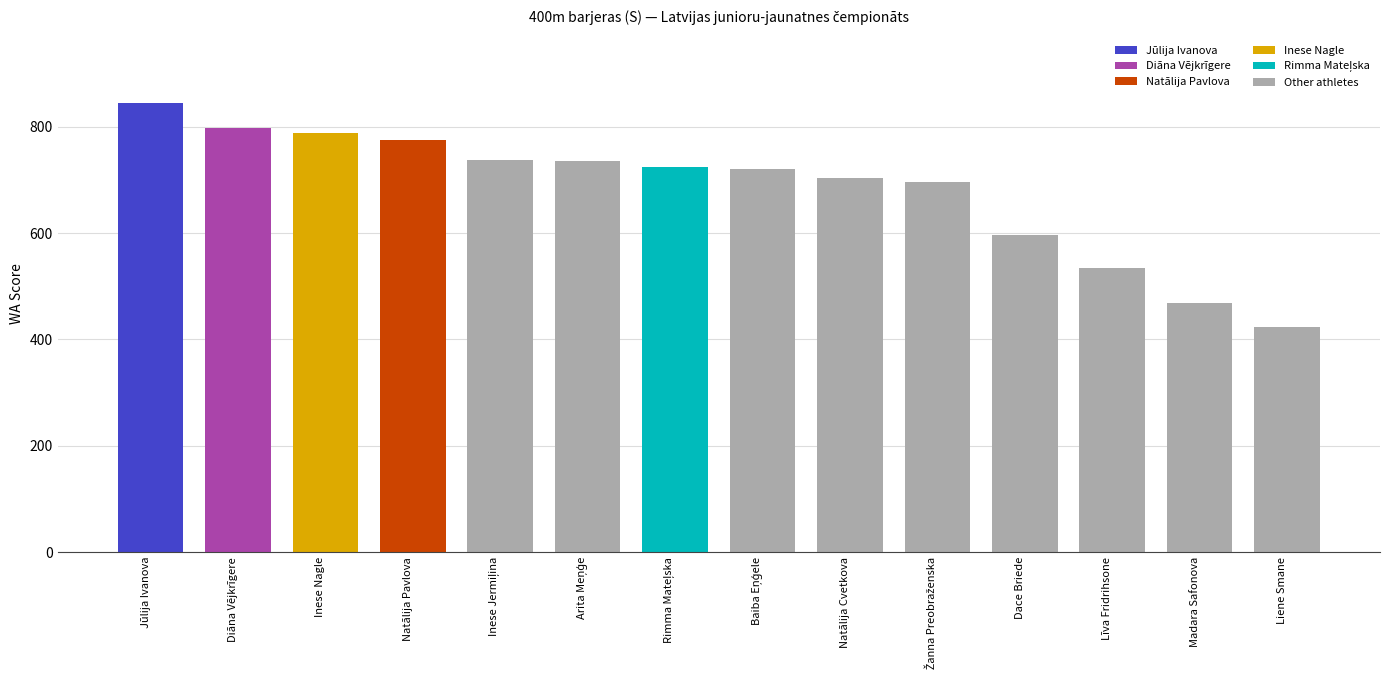

At which category does the chart reach its minimum across all series?

Liene Smane